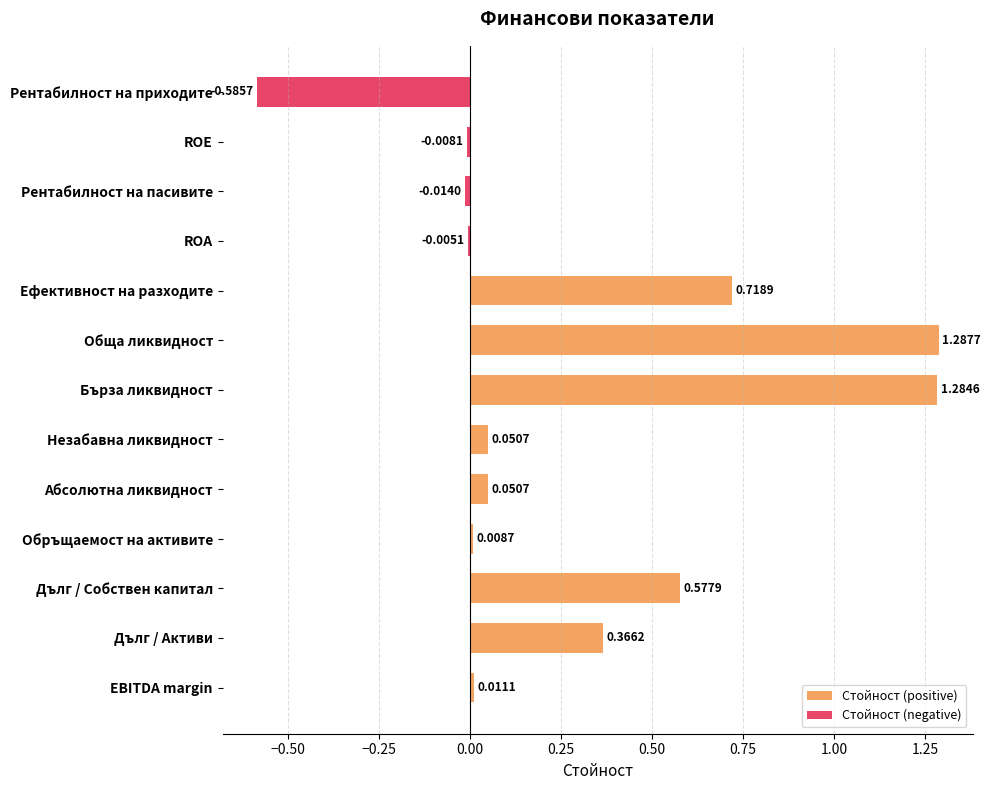

True or false: Стойност (positive) has a value of 0.0 at EBITDA margin.

True